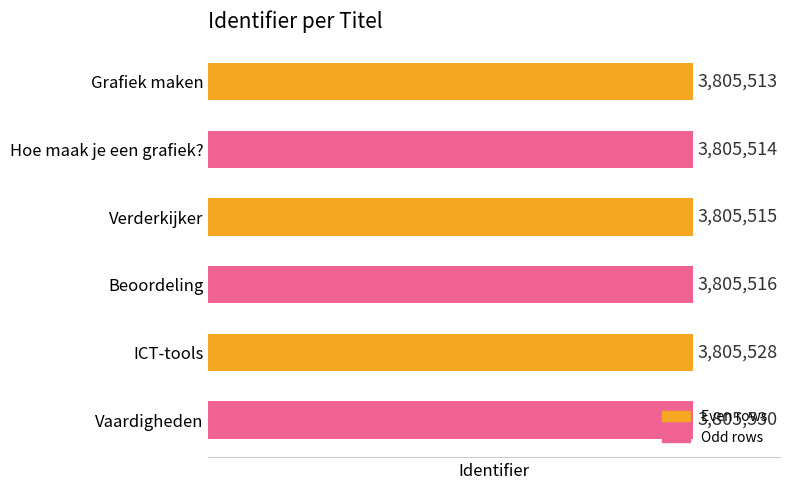

How many data points does each series have?

6